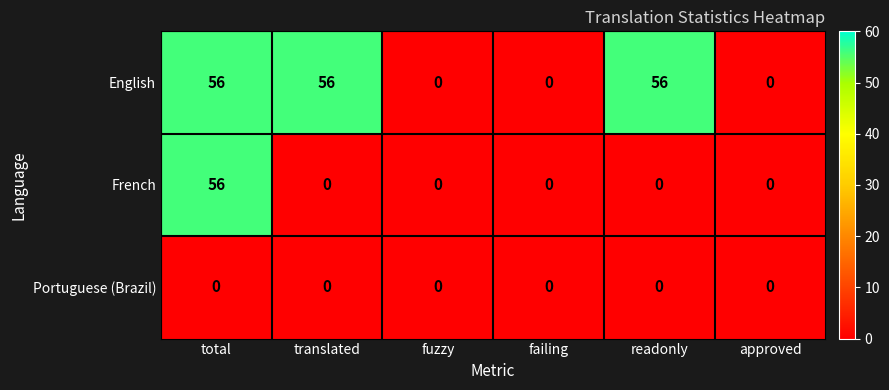

At how many categories does at least one series exceed 42?

3